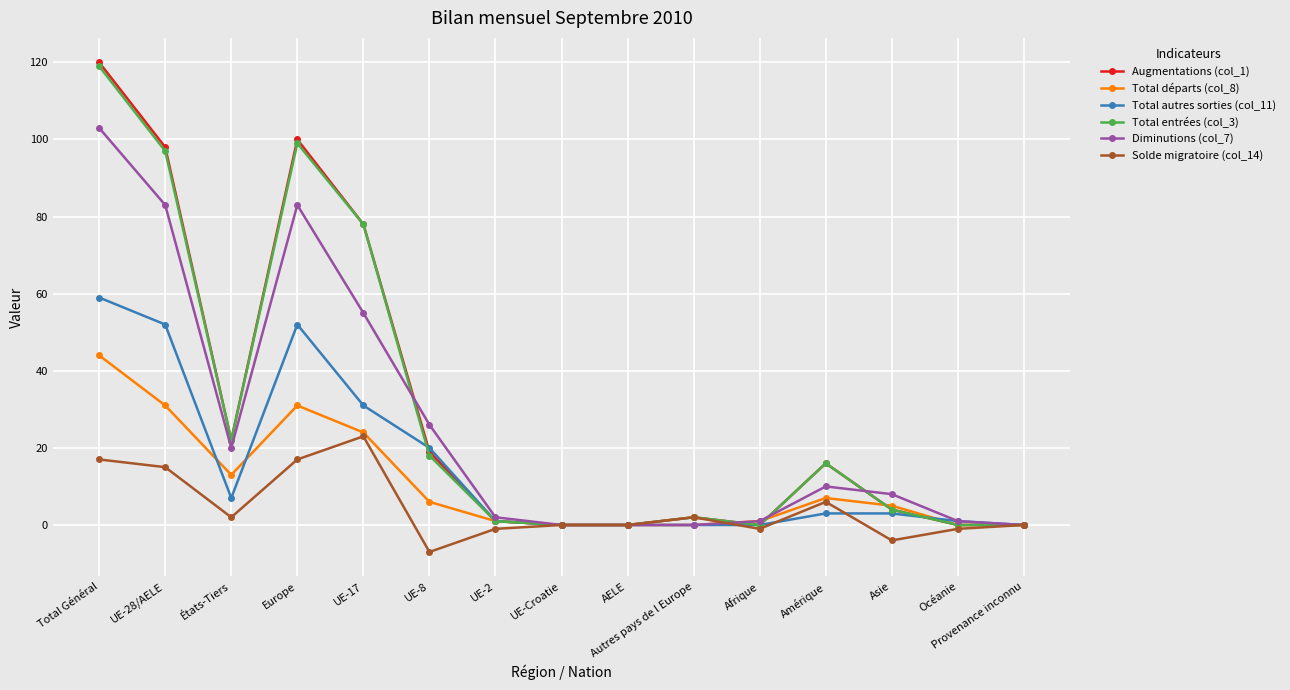

What is the difference between the Diminutions (col_7) values at UE-28/AELE and Asie?

75